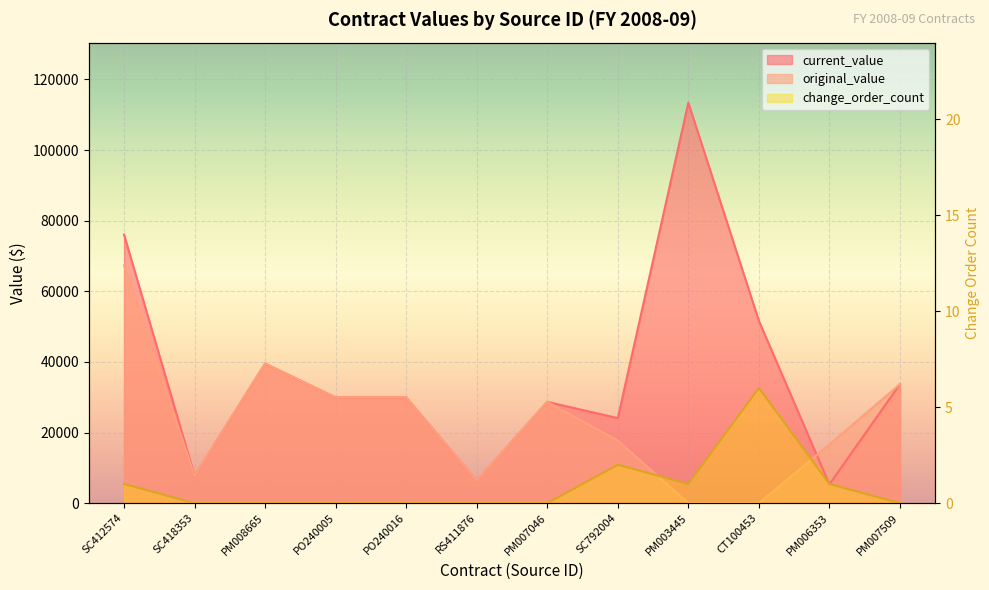

How many interior local peaks does the change_order_count series have?

2